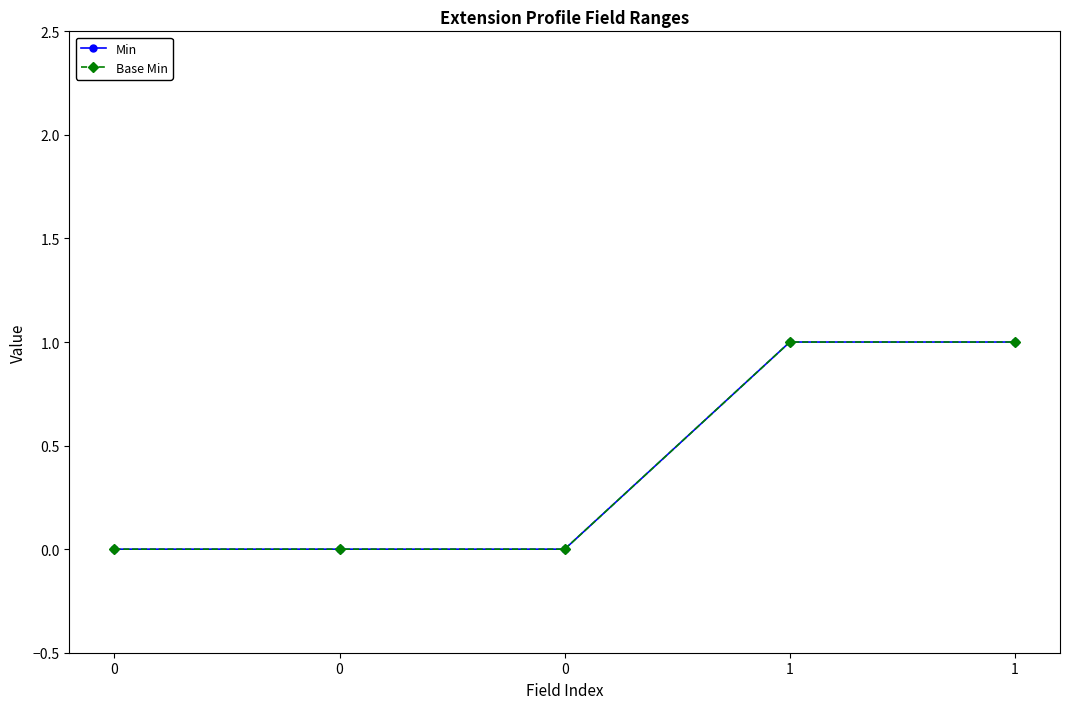

Is this an area chart (filled region under the line)?

No